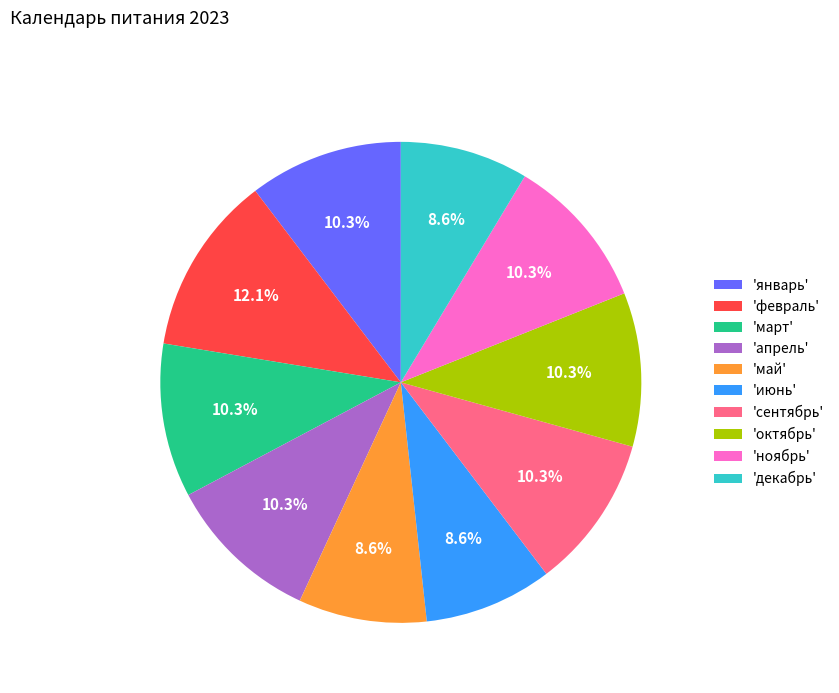

Is there a majority slice in this chart?

No